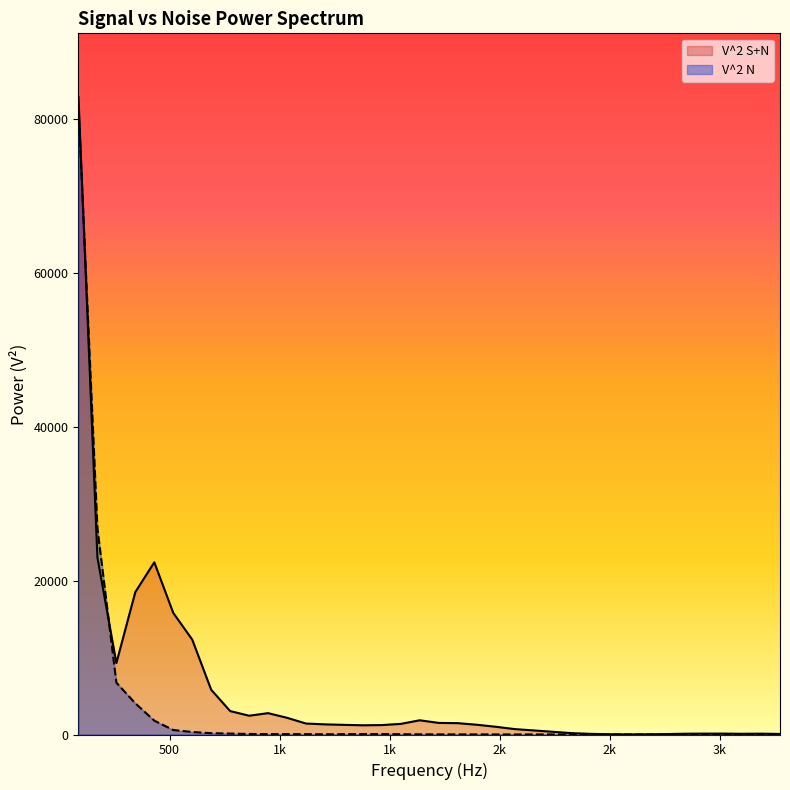

Where does the V^2 N series first go above 24?

86.132812